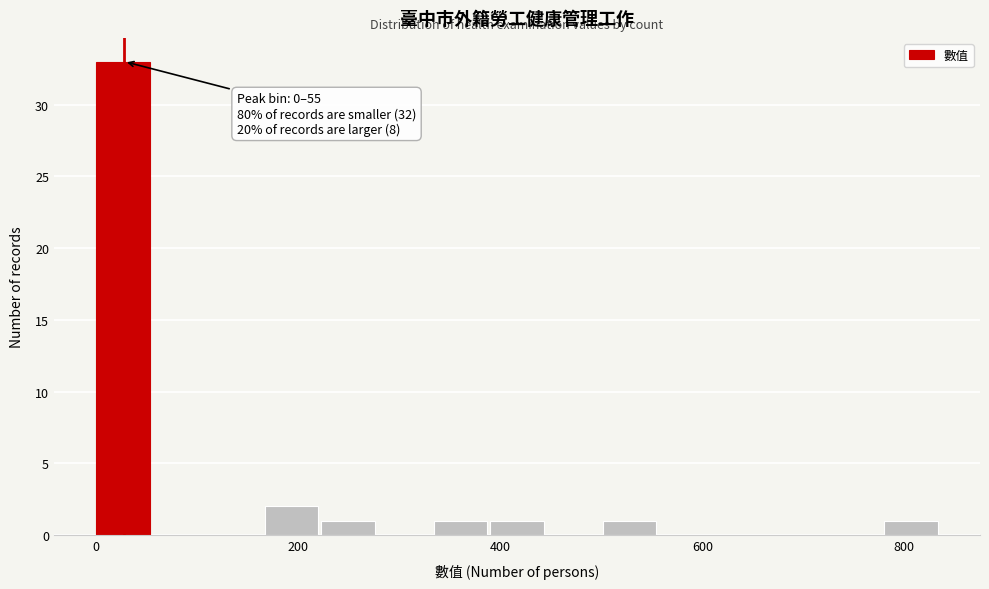

Around what value on the x-axis is the tallest bar? Give the approximate position of its centre, as read against the axis.

20